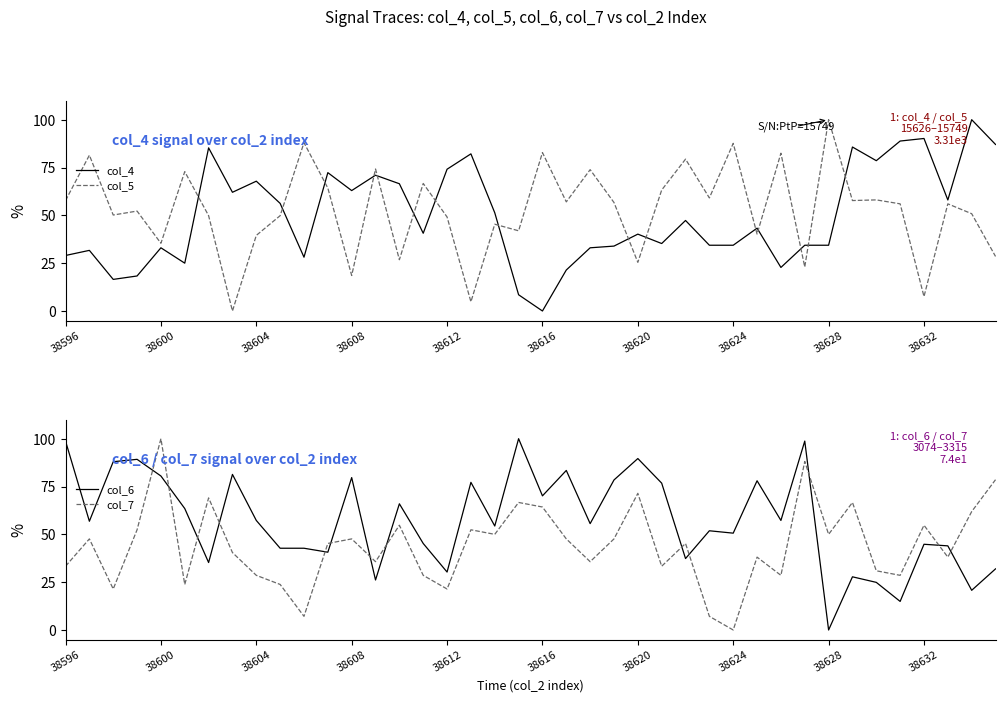

Where is col_7 nearest to the value 50?

18